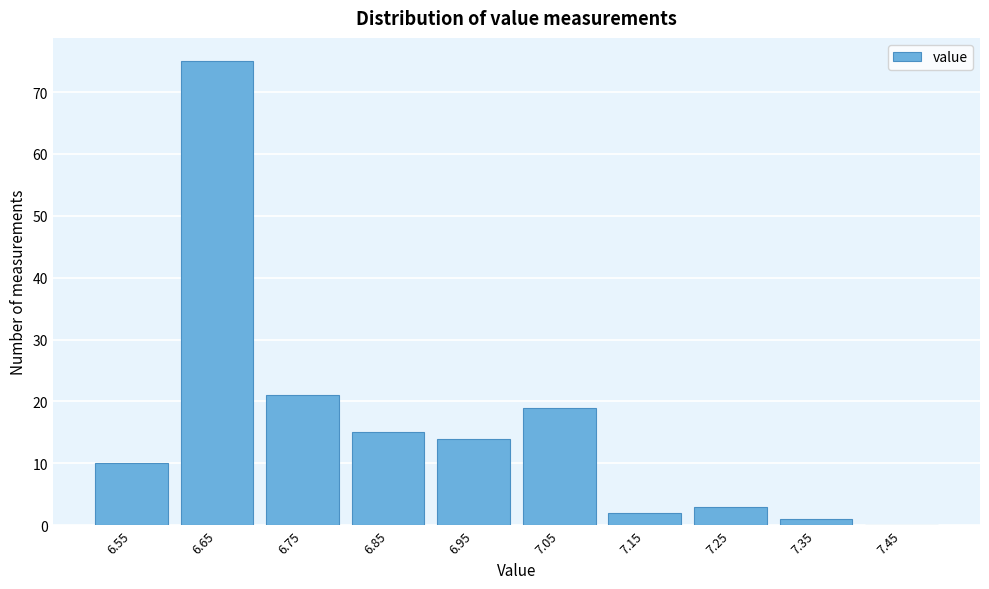

Reading left to right, what are all the values shown in this chart?

6.55=10	6.65=75	6.75=21	6.85=15	6.95=14	7.05=19	7.15=2	7.25=3	7.35=1	7.45=0